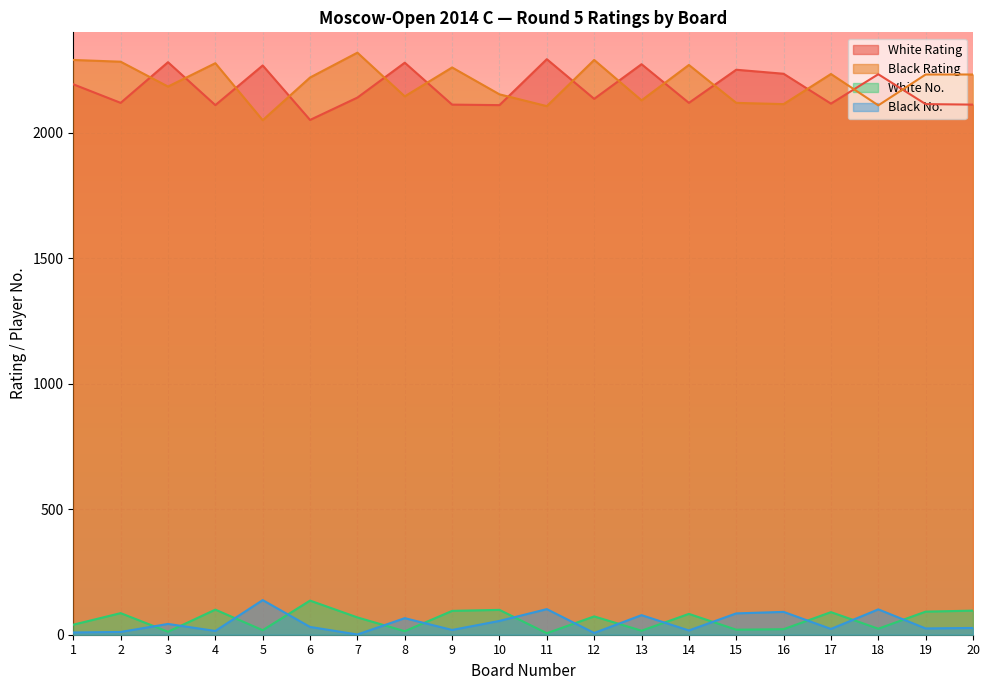

How many data points in White Rating are less than 2140?

10